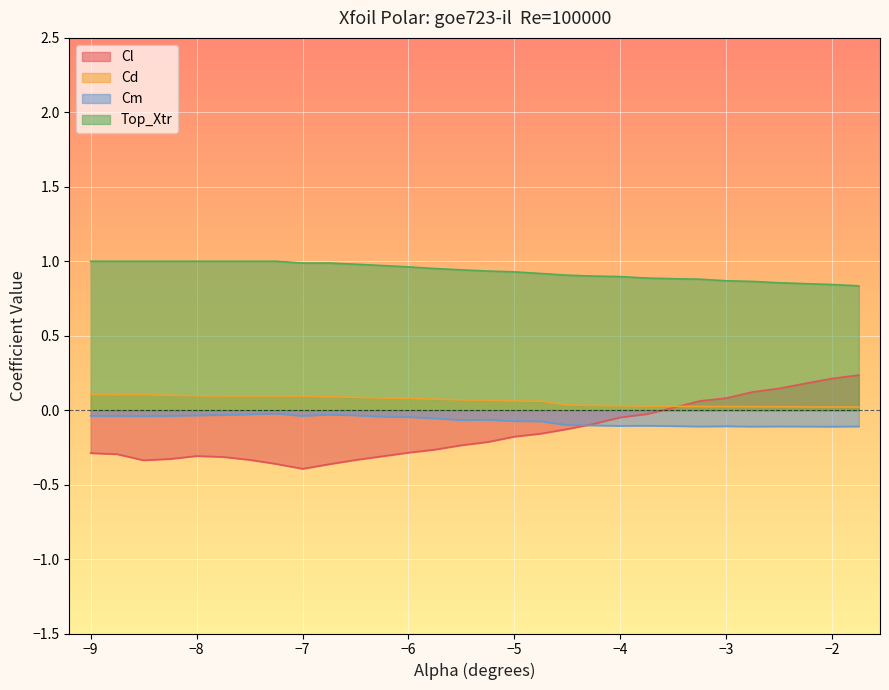

What is the spread (max minus min) of values at -4.5?

1.0